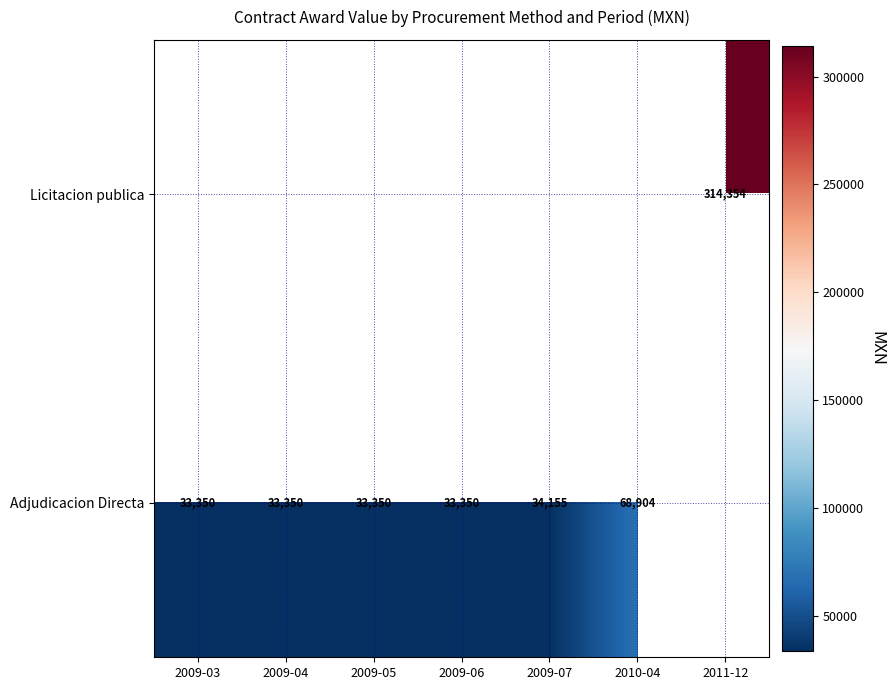

The value of Adjudicacion Directa at 2009-07 is 34155.0. True or false?

True